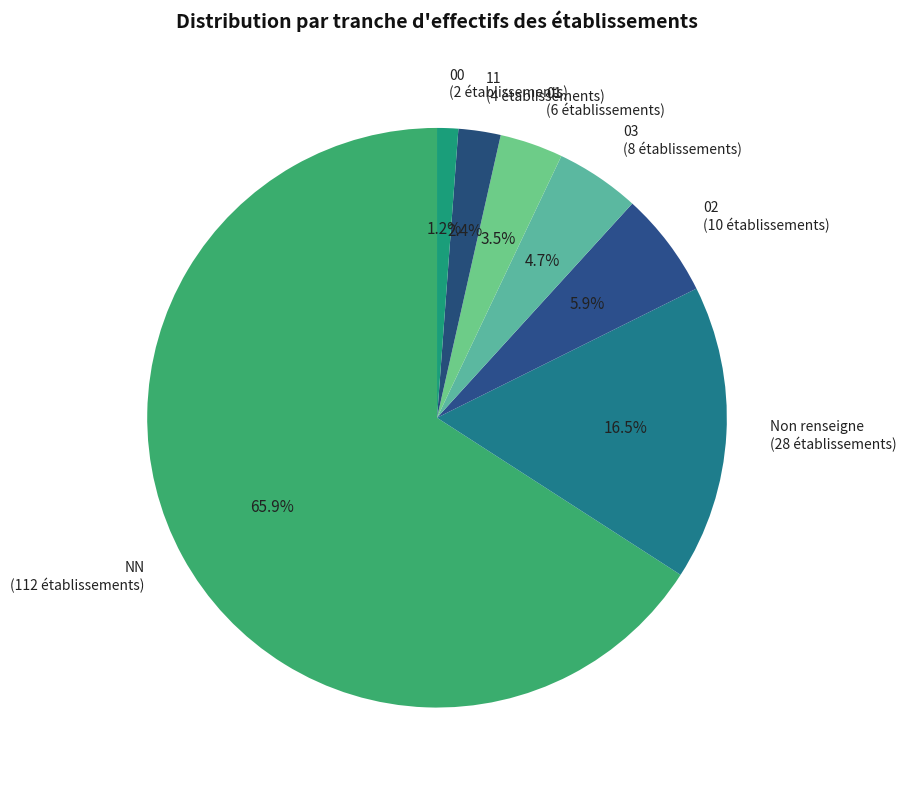

To the nearest percent, what is the average slice percentage?

14%